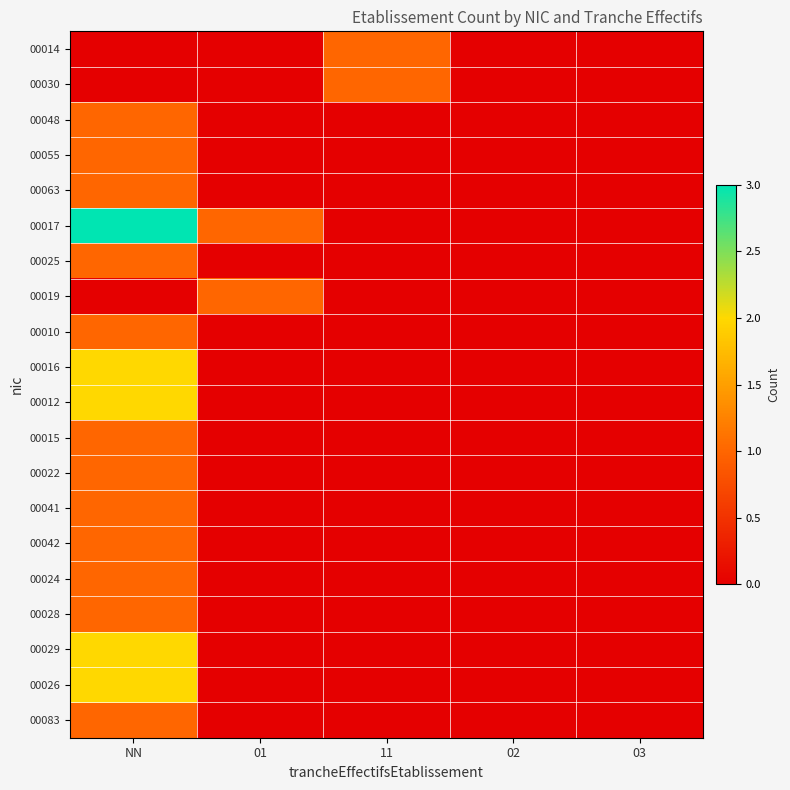

Reading right to left, what are all the values shown in this chart?

00014: 03=0	02=0	11=1	01=0	NN=0
00030: 03=0	02=0	11=1	01=0	NN=0
00048: 03=0	02=0	11=0	01=0	NN=1
00055: 03=0	02=0	11=0	01=0	NN=1
00063: 03=0	02=0	11=0	01=0	NN=1
00017: 03=0	02=0	11=0	01=1	NN=3
00025: 03=0	02=0	11=0	01=0	NN=1
00019: 03=0	02=0	11=0	01=1	NN=0
00010: 03=0	02=0	11=0	01=0	NN=1
00016: 03=0	02=0	11=0	01=0	NN=2
00012: 03=0	02=0	11=0	01=0	NN=2
00015: 03=0	02=0	11=0	01=0	NN=1
00022: 03=0	02=0	11=0	01=0	NN=1
00041: 03=0	02=0	11=0	01=0	NN=1
00042: 03=0	02=0	11=0	01=0	NN=1
00024: 03=0	02=0	11=0	01=0	NN=1
00028: 03=0	02=0	11=0	01=0	NN=1
00029: 03=0	02=0	11=0	01=0	NN=2
00026: 03=0	02=0	11=0	01=0	NN=2
00083: 03=0	02=0	11=0	01=0	NN=1